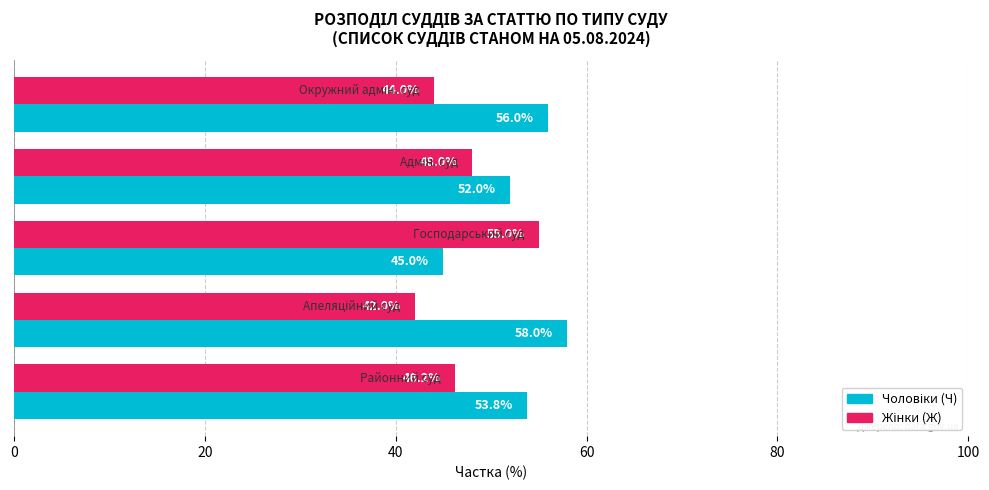

What is the minimum value shown in the chart?

42.0